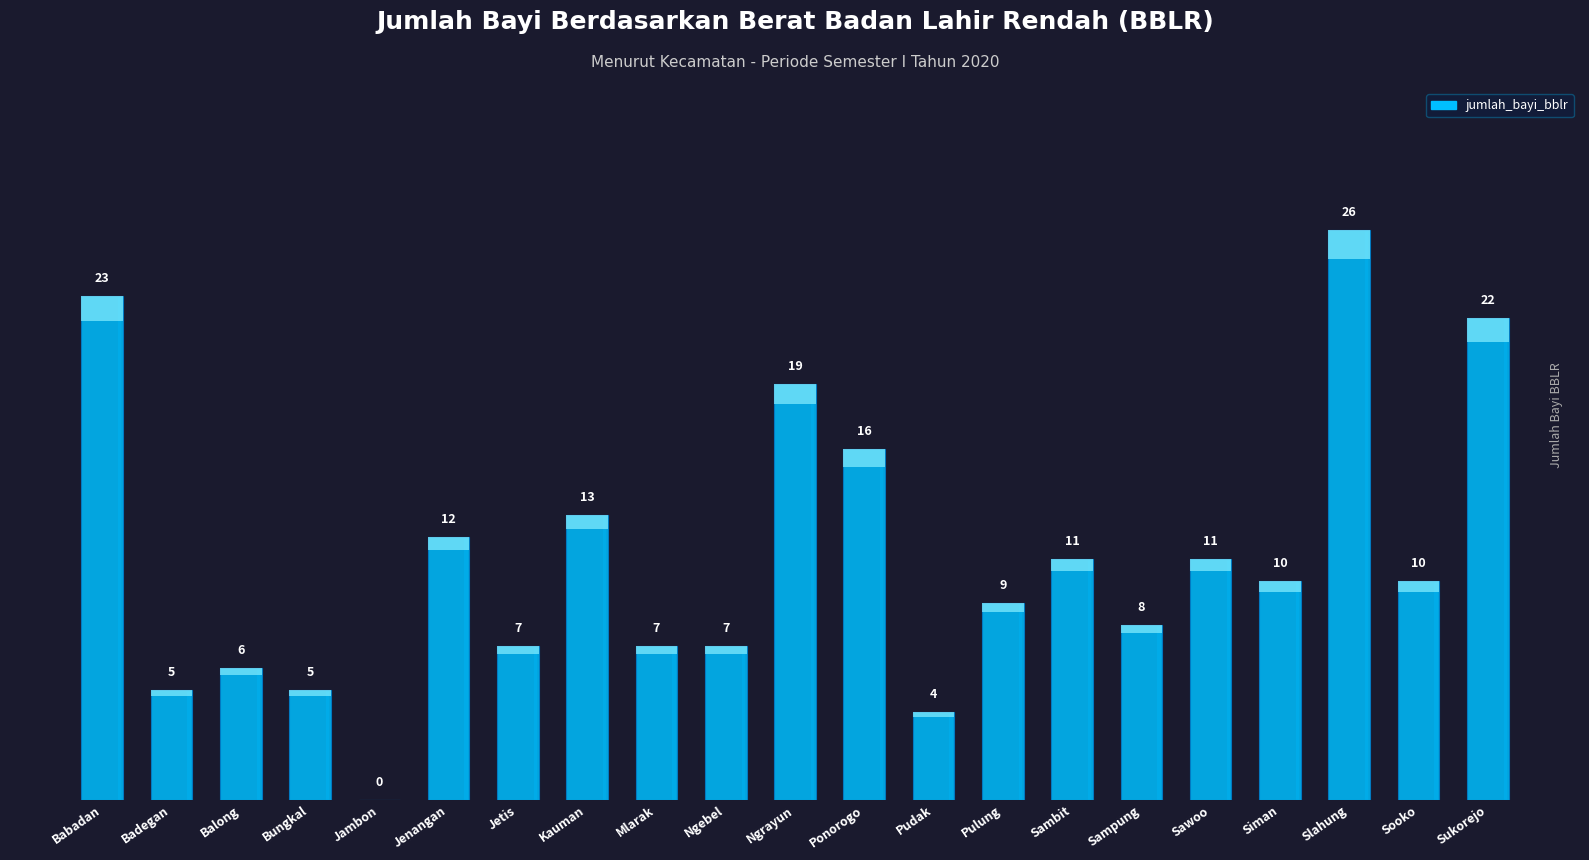

How many values are above zero?

20